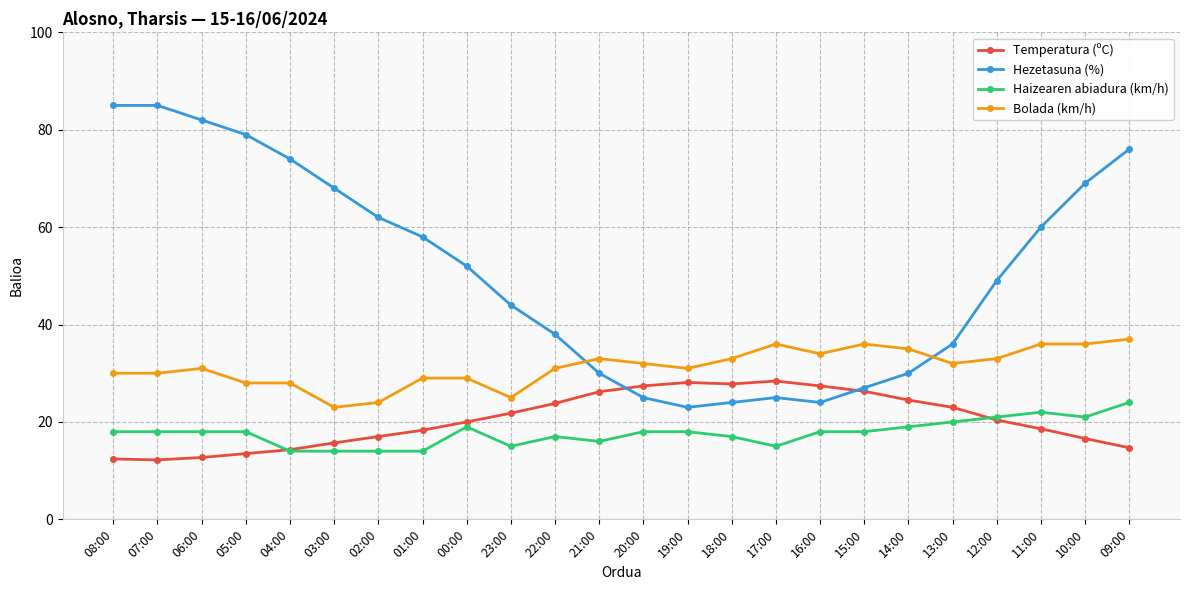

True or false: Hezetasuna (%) and Haizearen abiadura (km/h) cross at least once.

False